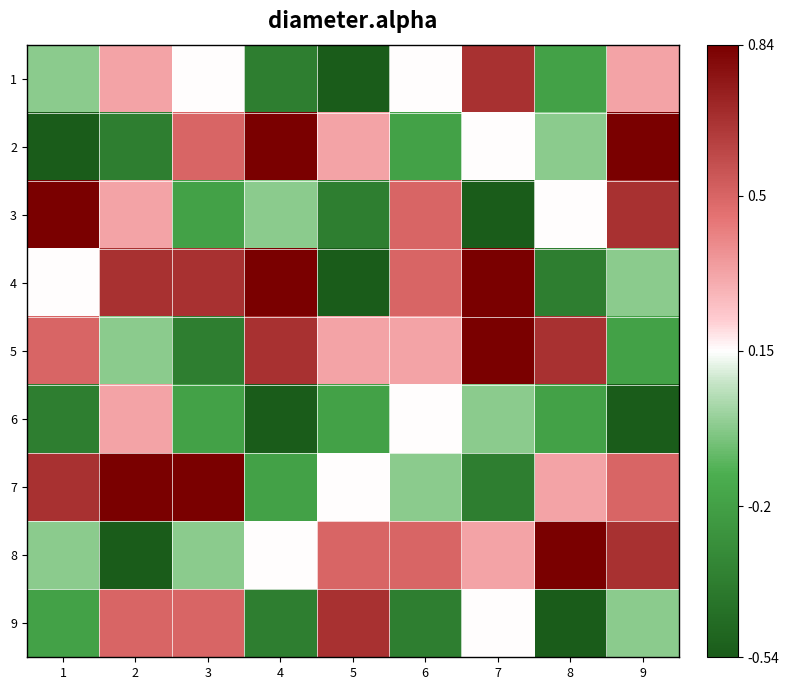

At which category is the sum across all series the highest?

9